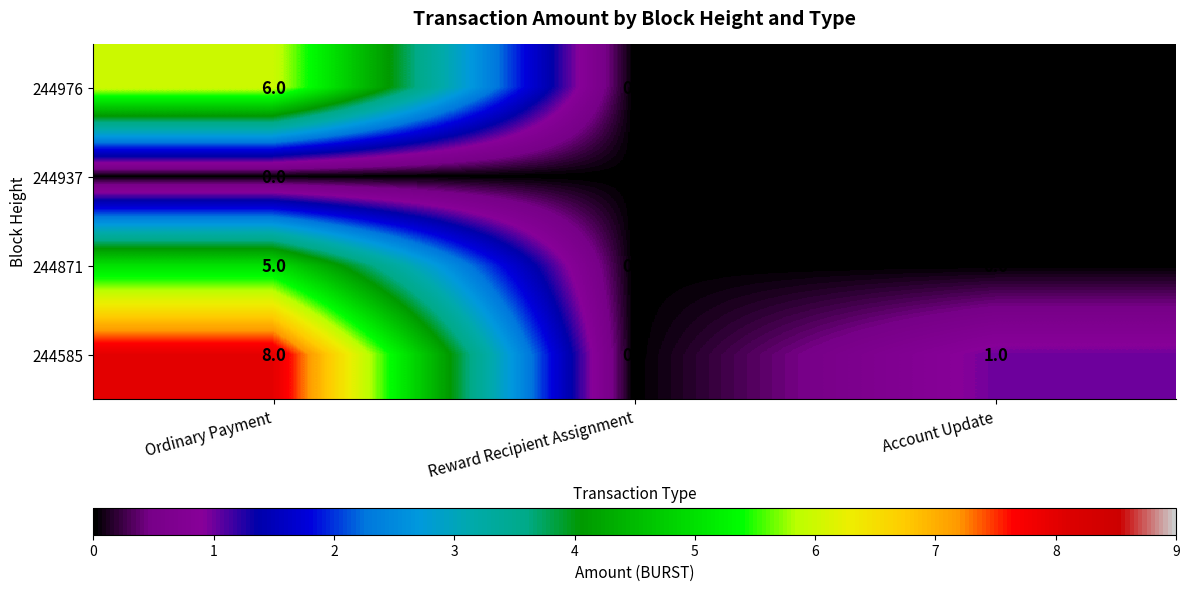

What is the average value of the 244585 series?

3